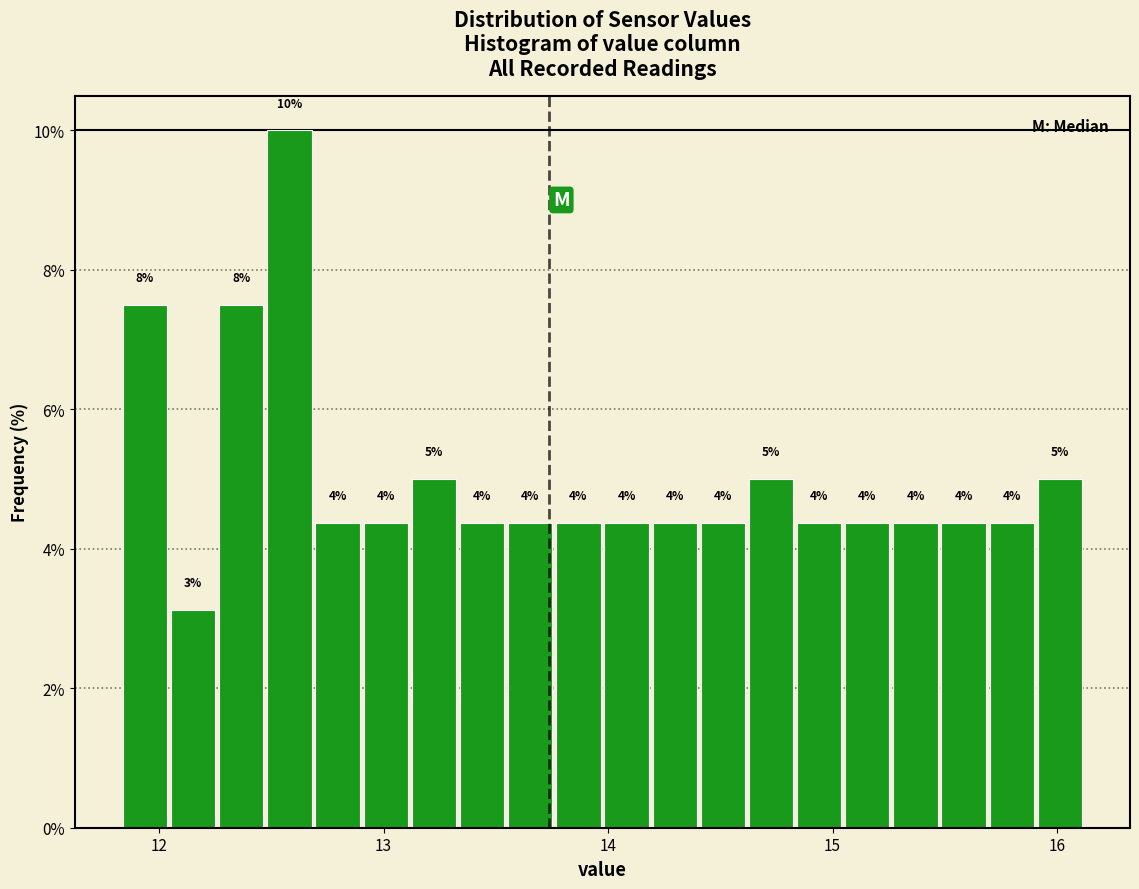

Around what value on the x-axis is the tallest bar? Give the approximate position of its centre, as read against the axis.

12.6